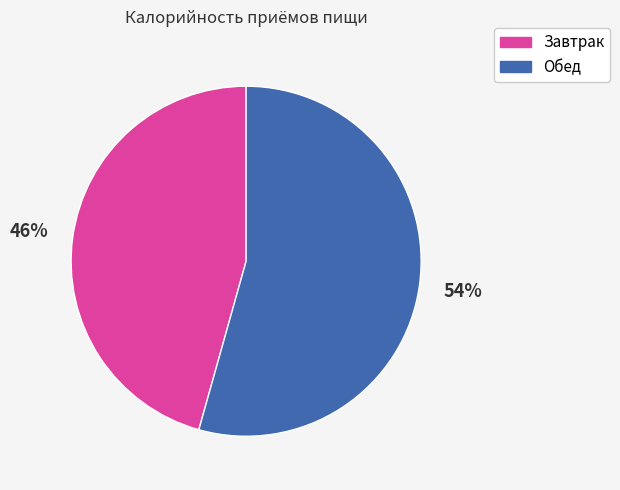

To the nearest percent, what is the combined percentage of Завтрак and Обед?

100%